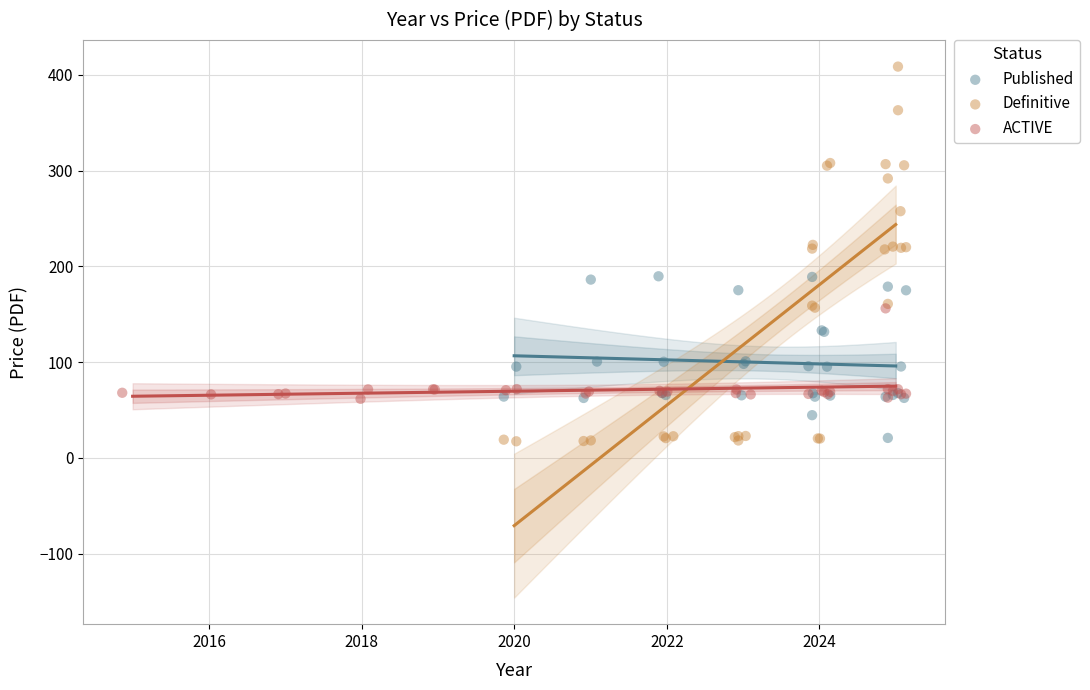

Which series reaches the maximum Y coordinate?

Definitive